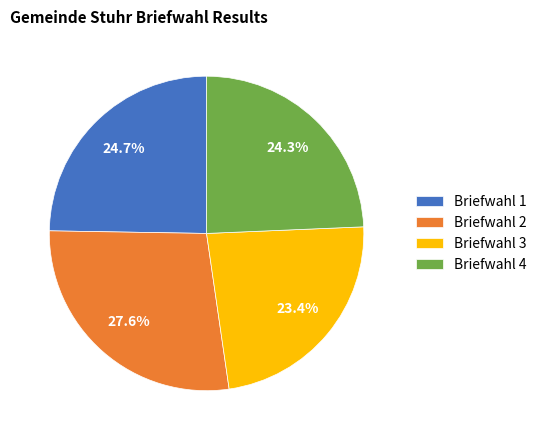

To the nearest percent, what is the difference between the largest and smallest slice percentages?

4%